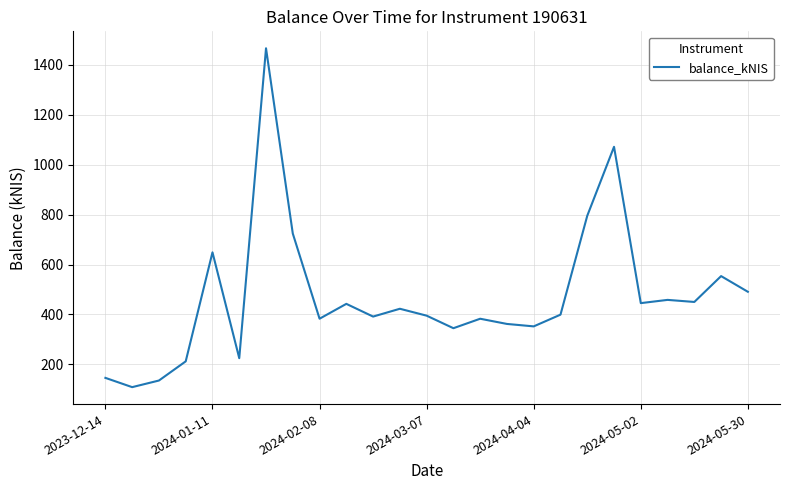

How many lines are shown in the chart?

1